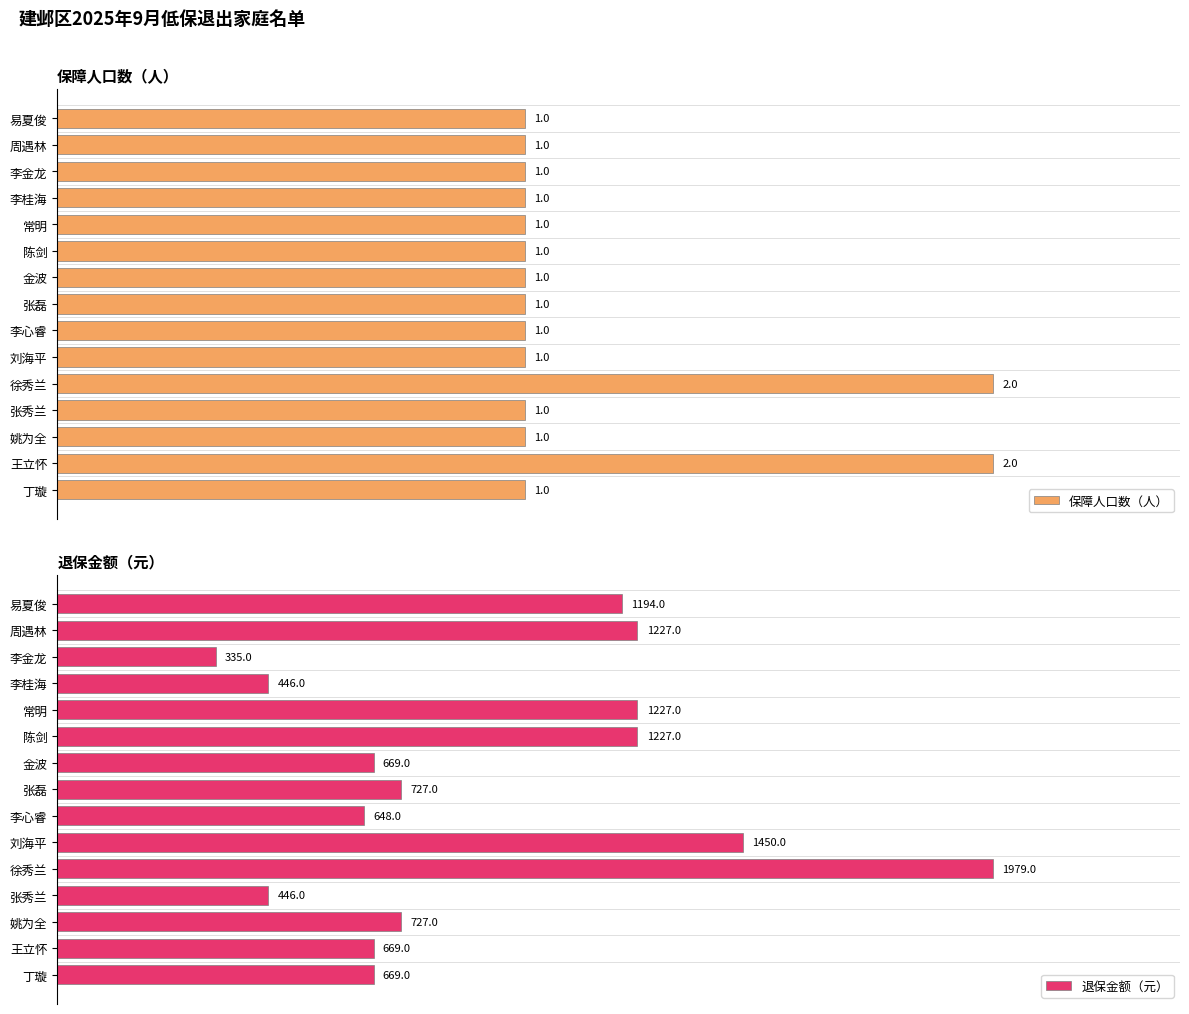

How many bars are there in each group?

2